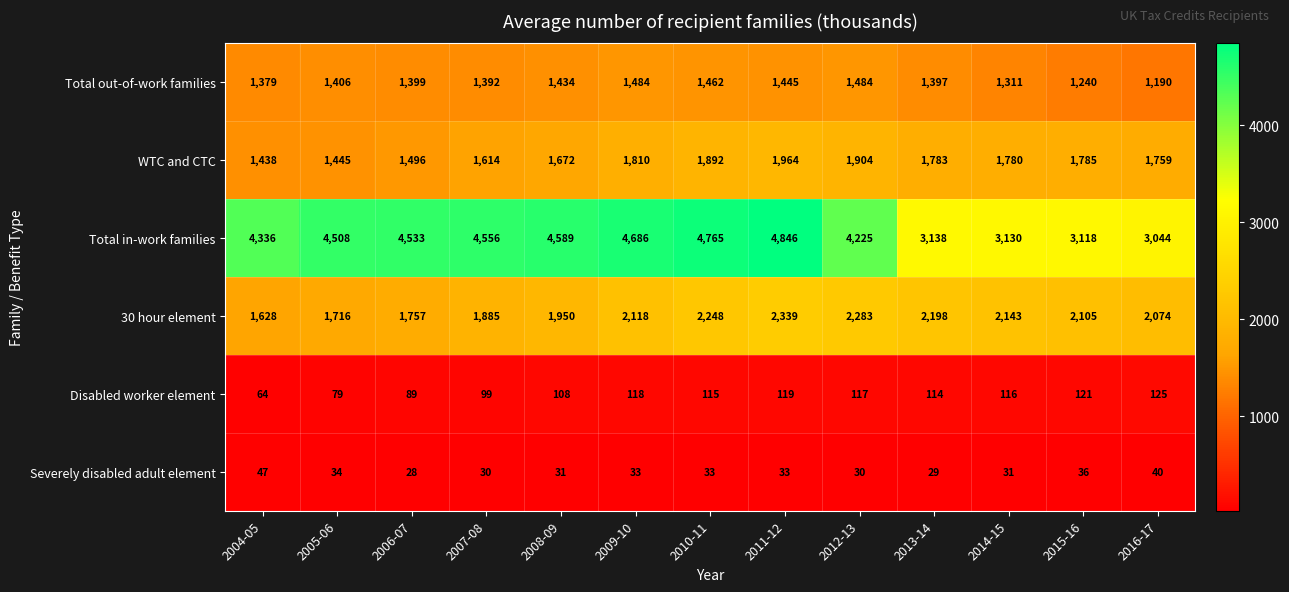

Between 2008-09 and 2010-11, which series saw the biggest shift?

30 hour element